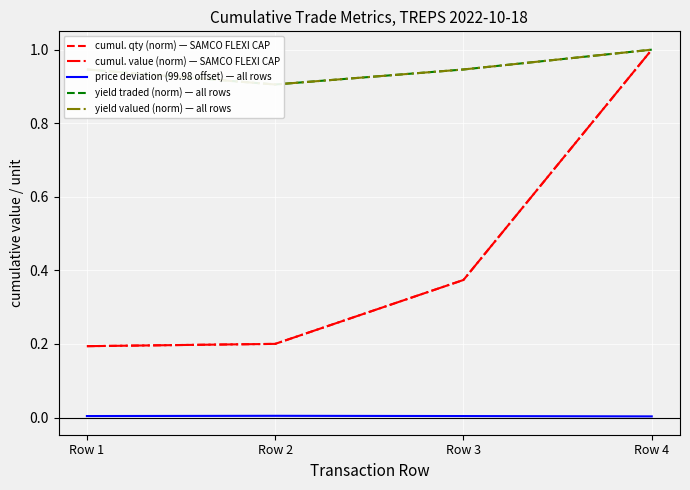

How many yield valued (norm) — all rows values are between 0 and 1?

4